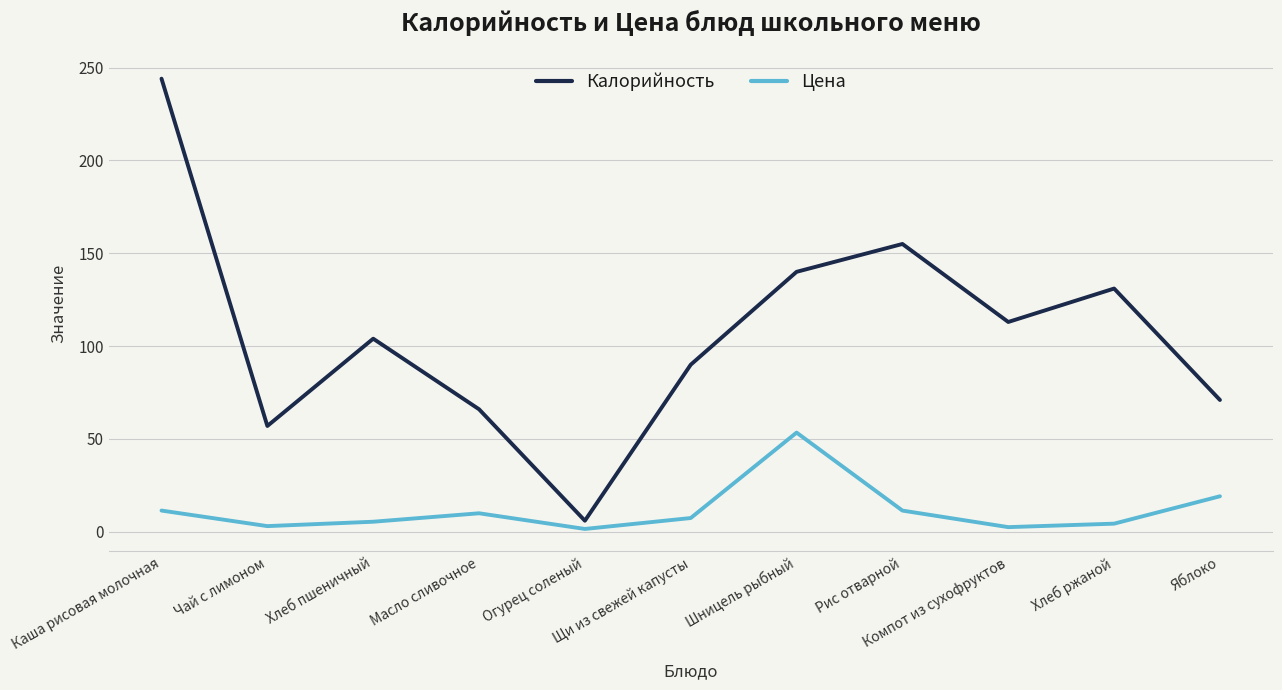

In Калорийность, how many points are lower than both neighbors (excluding endpoints)?

3